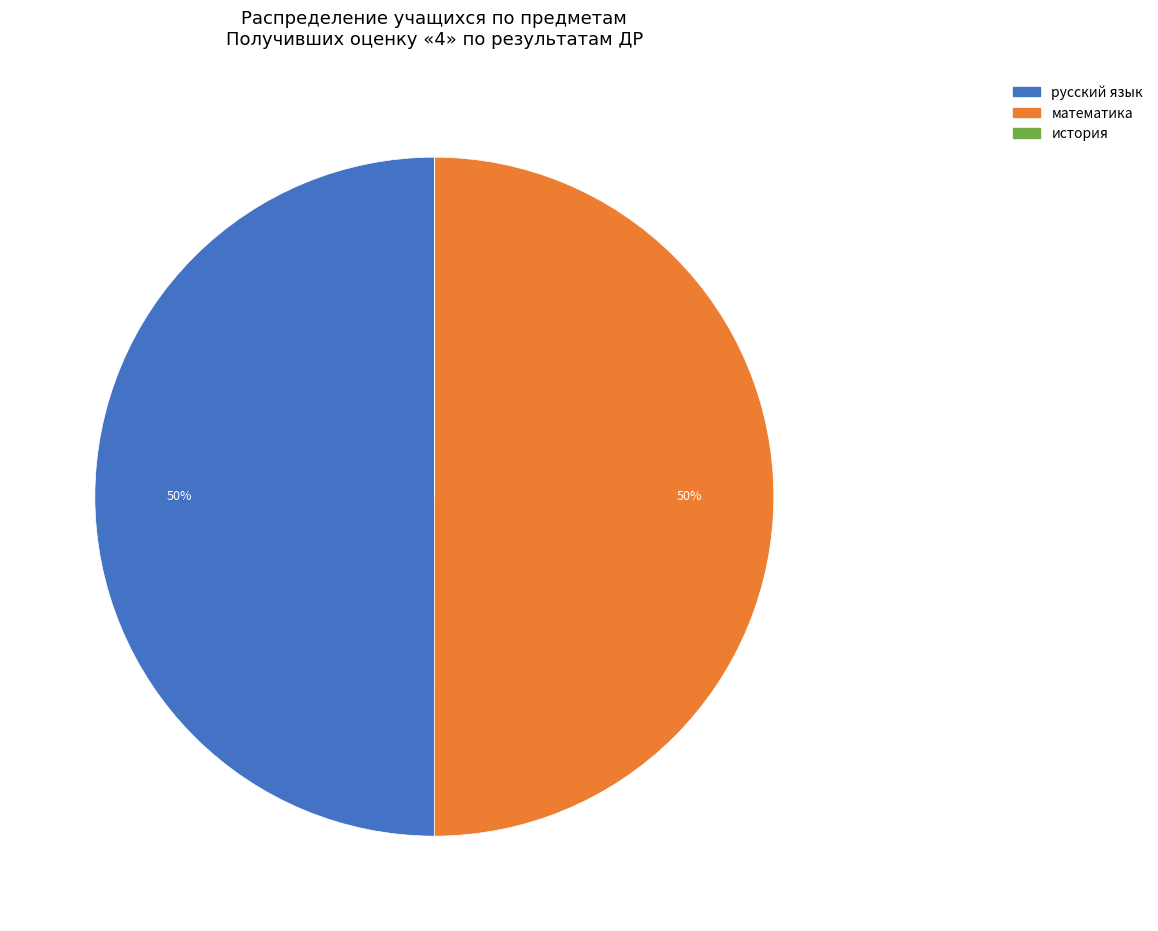

Is the sum of математика and русский язык greater than half?

Yes